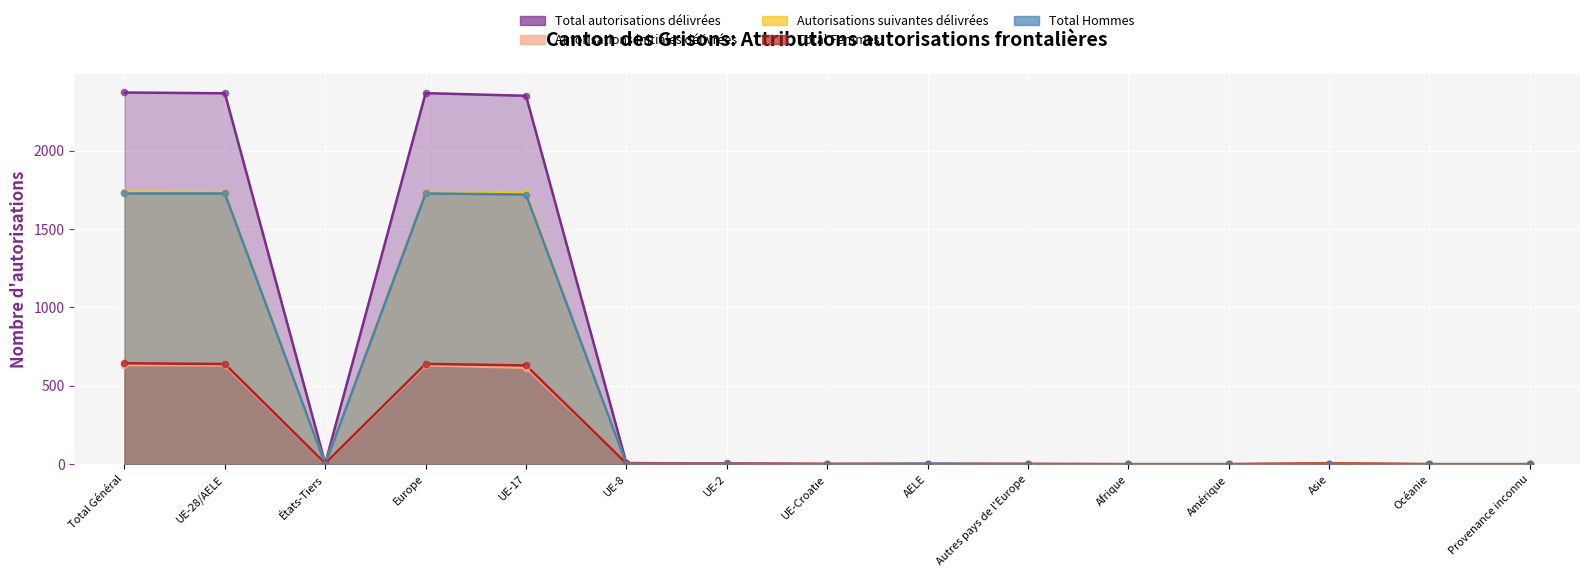

At which category is the sum across all series the highest?

Total Général